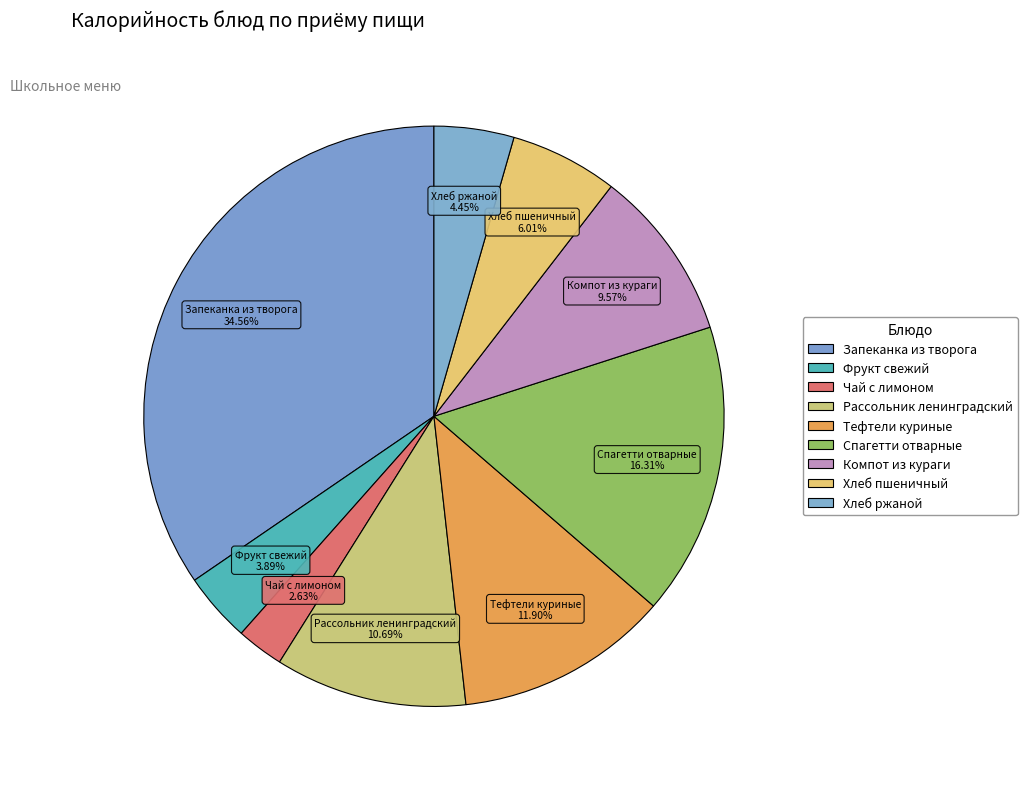

Is it true that Чай с лимоном is 13% of the pie?

False